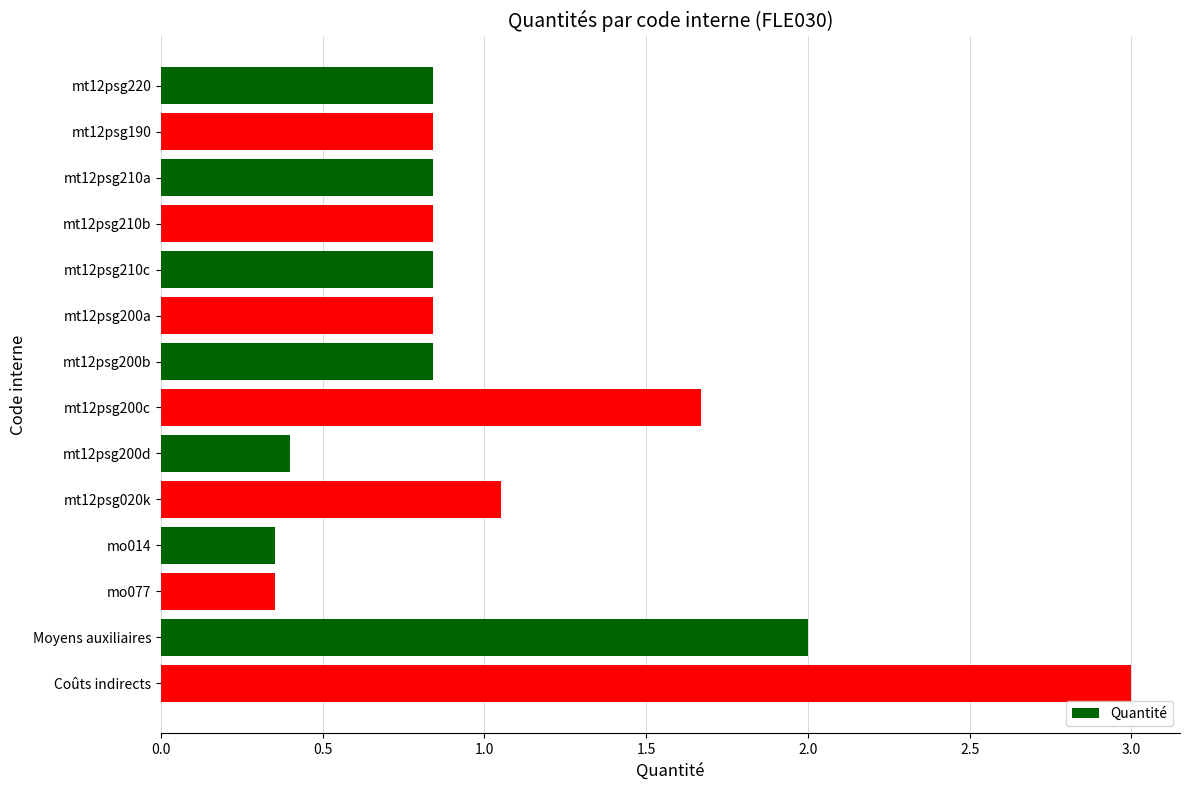

The chart shows a value of 0.1 at mo077. True or false?

False